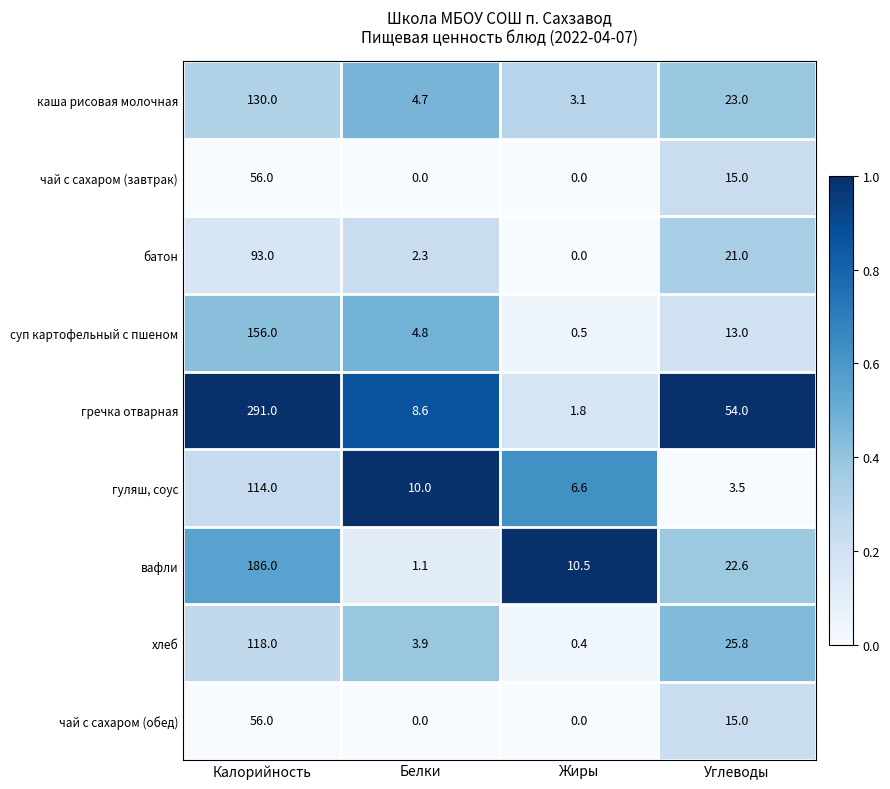

Which series has the widest spread of values?

гречка отварная